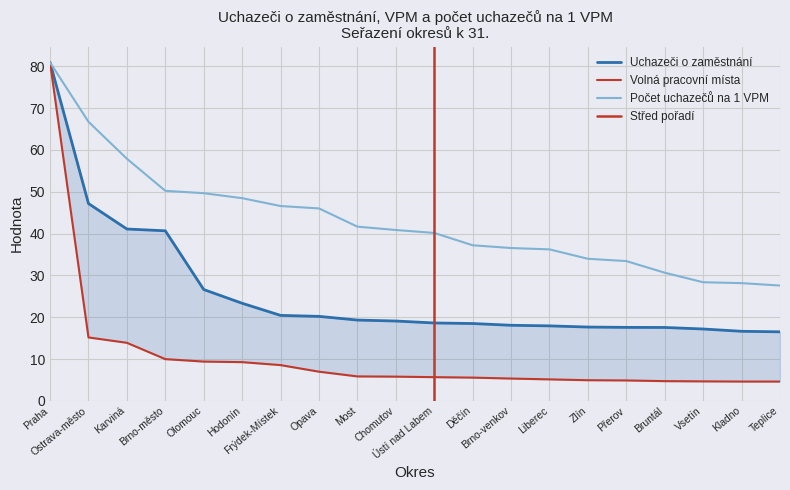

True or false: Uchazeči o zaměstnání has more than 1 interior local peaks.

False